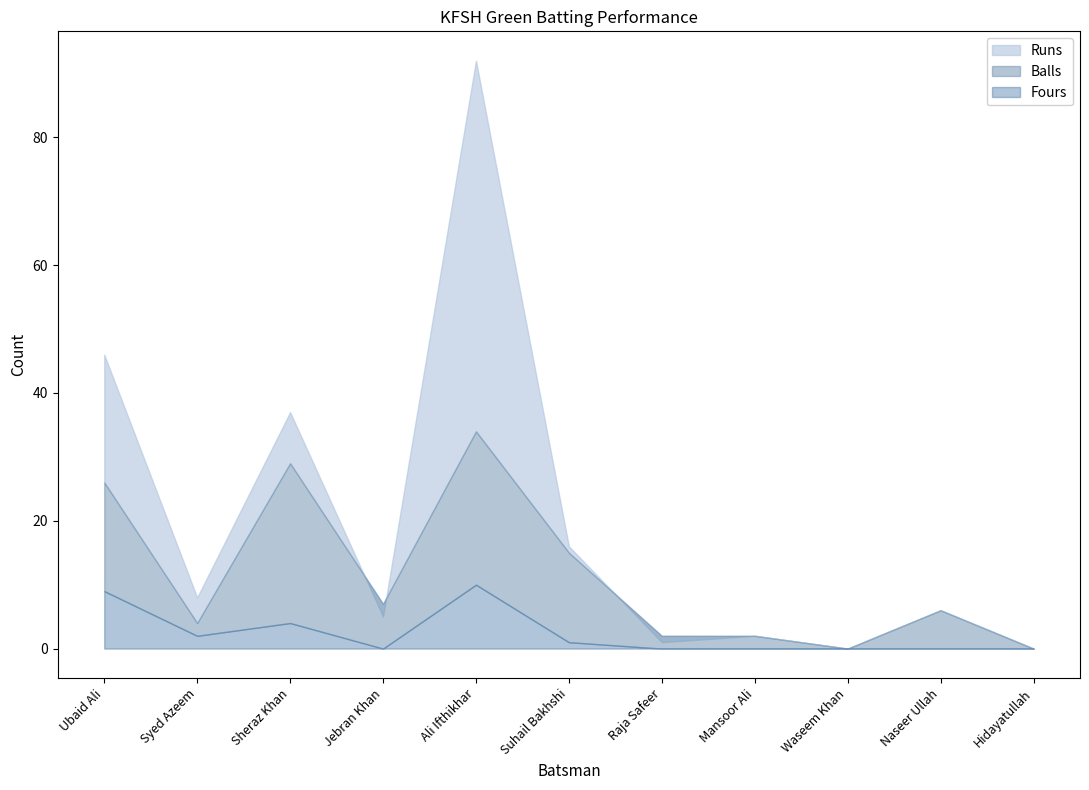

True or false: Fours has a value of 0 at Raja Safeer.

True